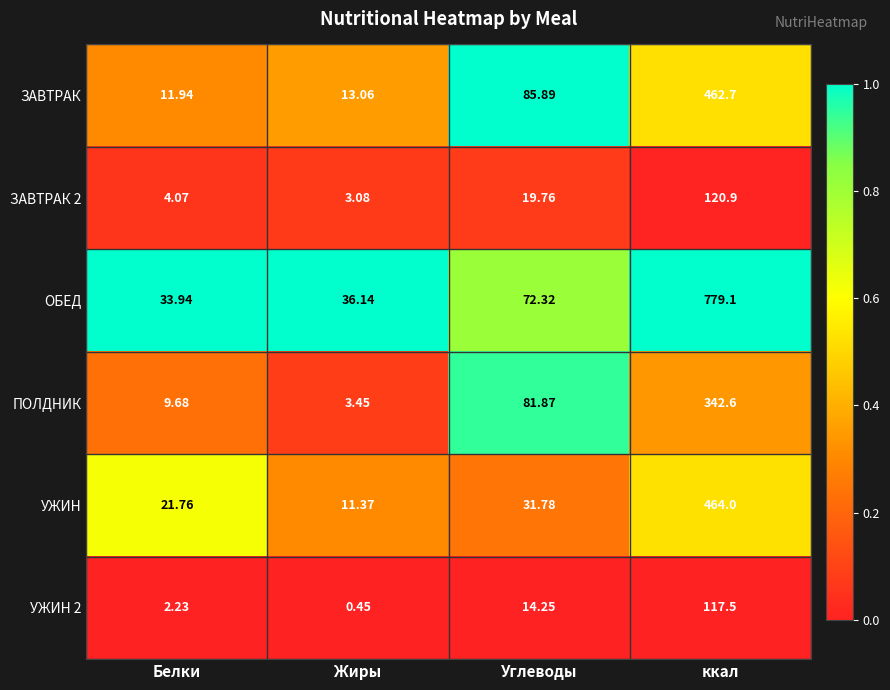

Where is ЗАВТРАК 2 nearest to the value 61?

Углеводы